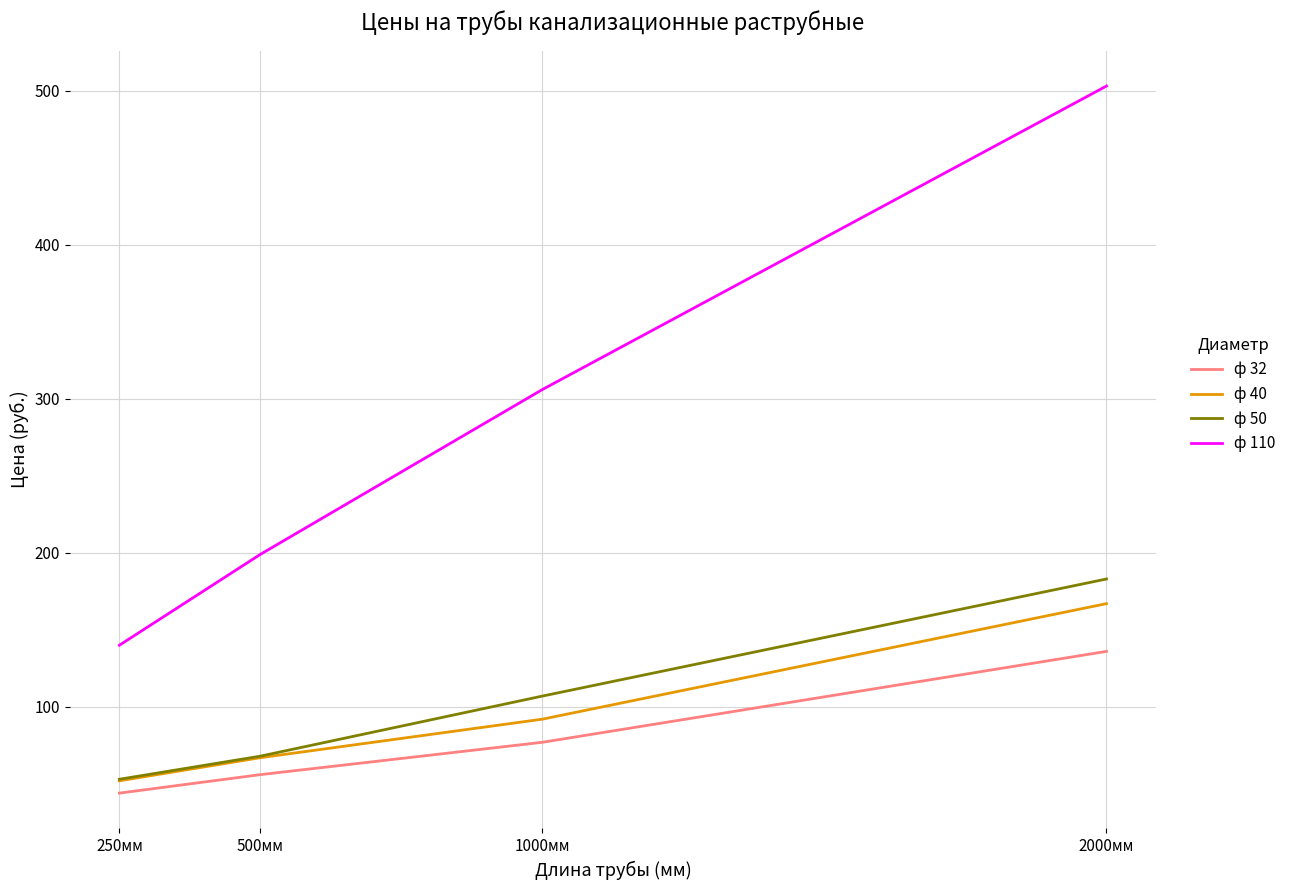

Which series has the largest total across all categories?

ф 110